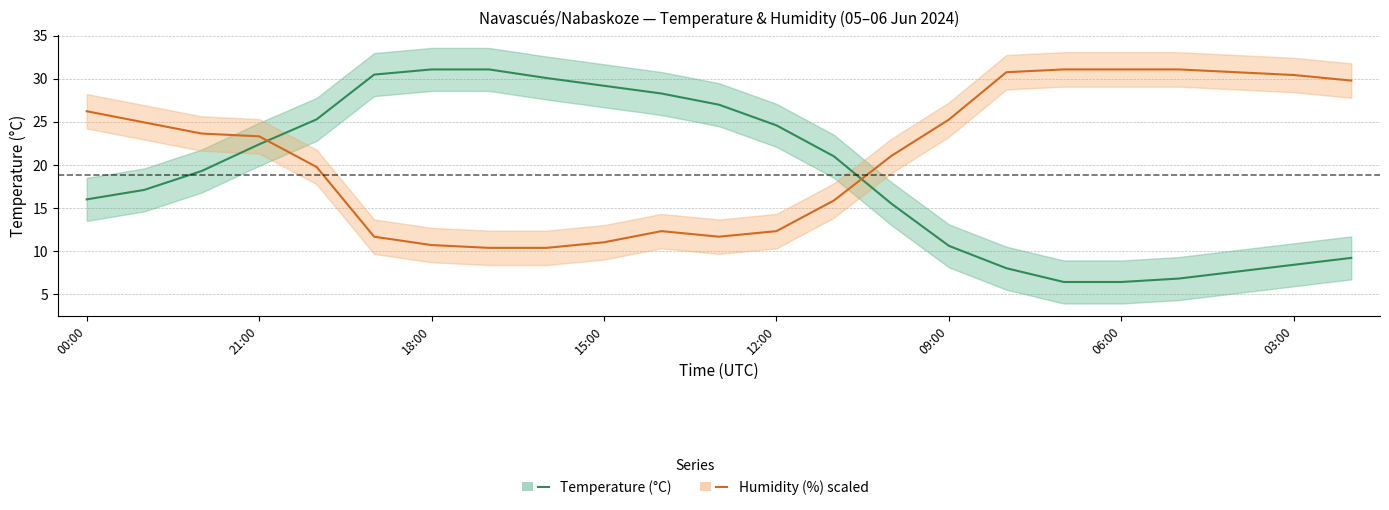

Rank the series by their maximum value, from lowest to highest.

Temperature (°C), Humidity (%) scaled